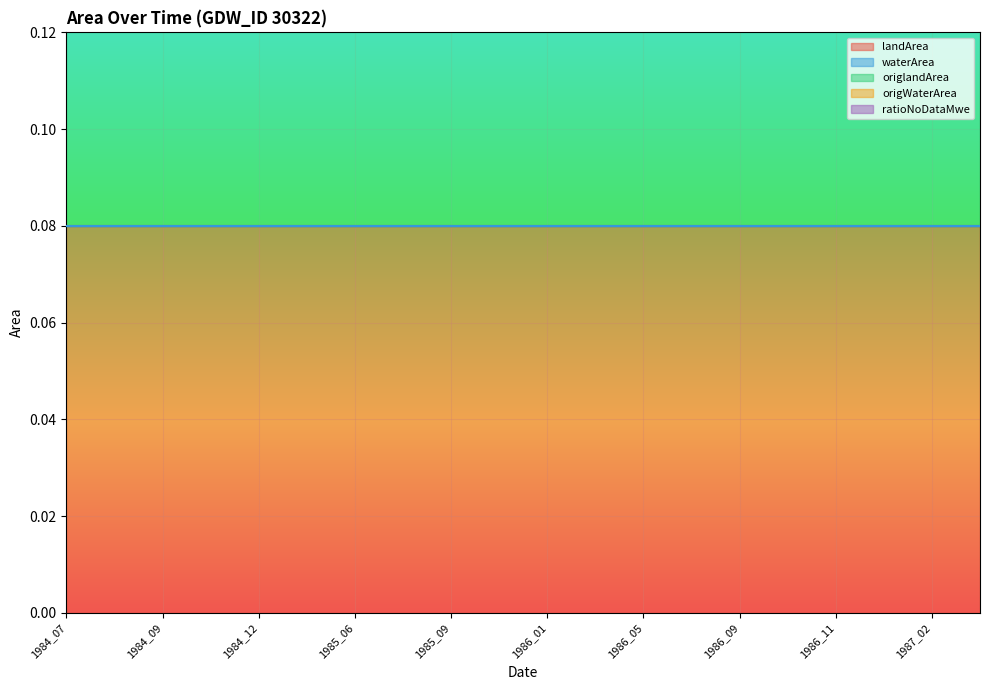

What is the average value of the landArea series?

0.1